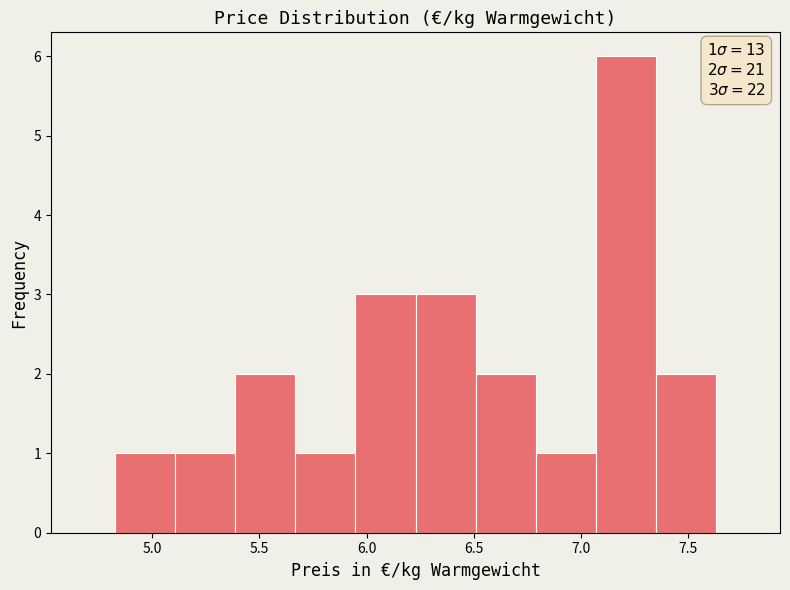

Which range on the x-axis has the tallest bar?

7.05 to 7.35